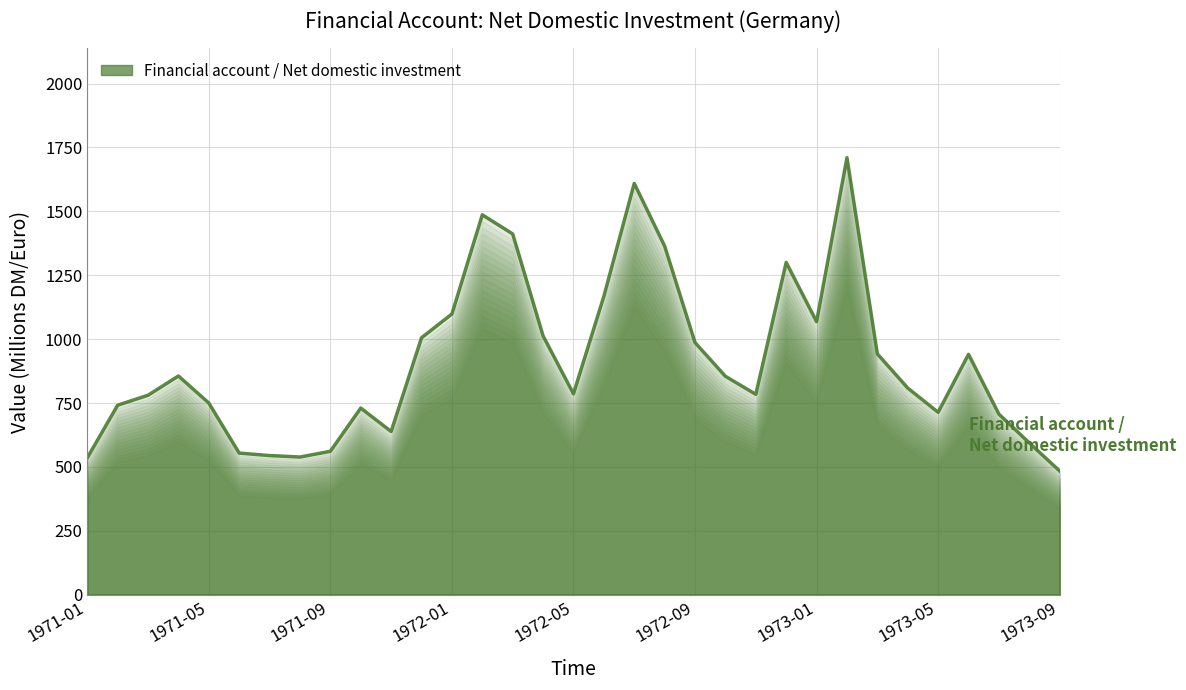

True or false: there are more than 0 points higher than both neighbors.

True